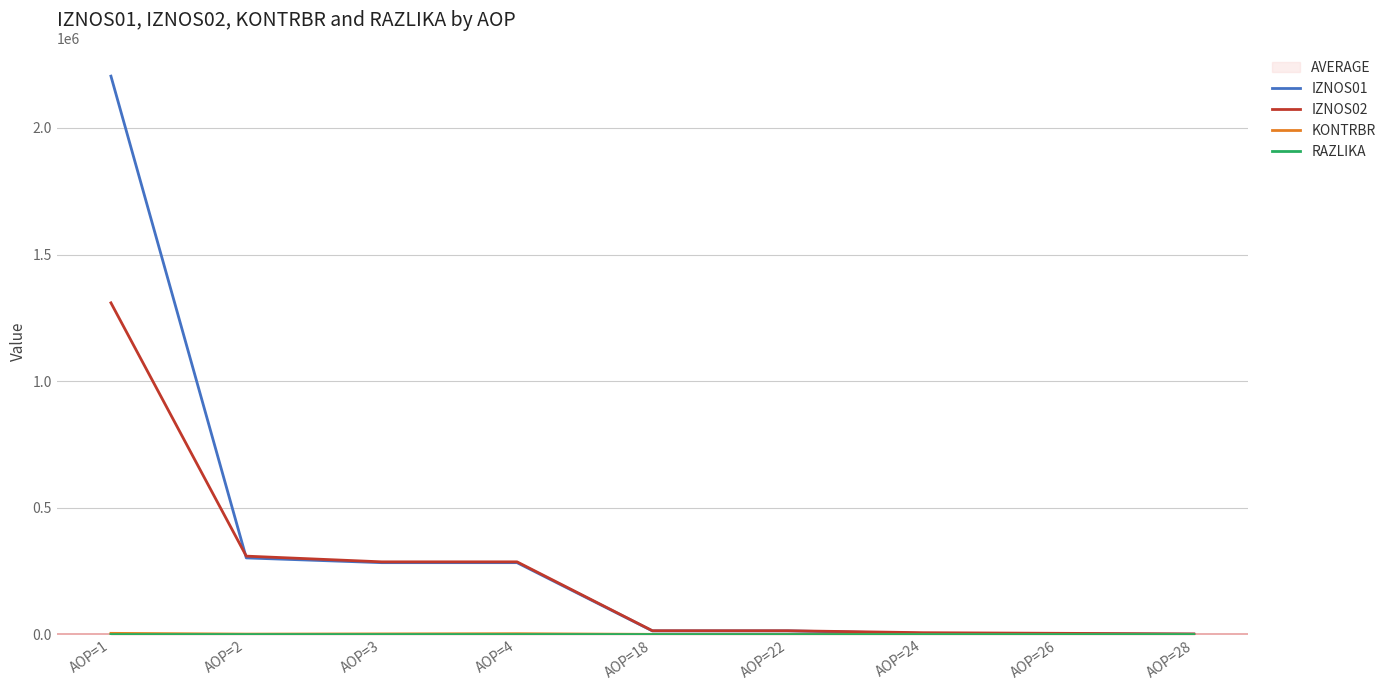

How many data points in KONTRBR are above 985?

5